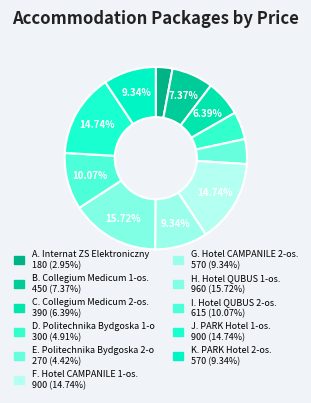

Count the number of slices in the pie.

11